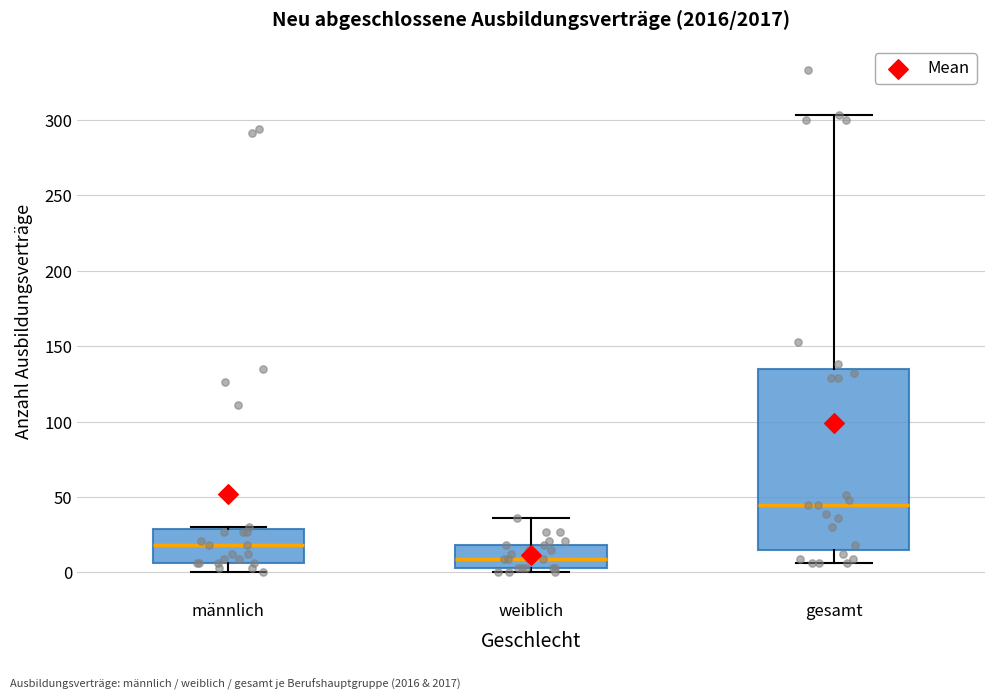

Which box has the lowest median line?

weiblich